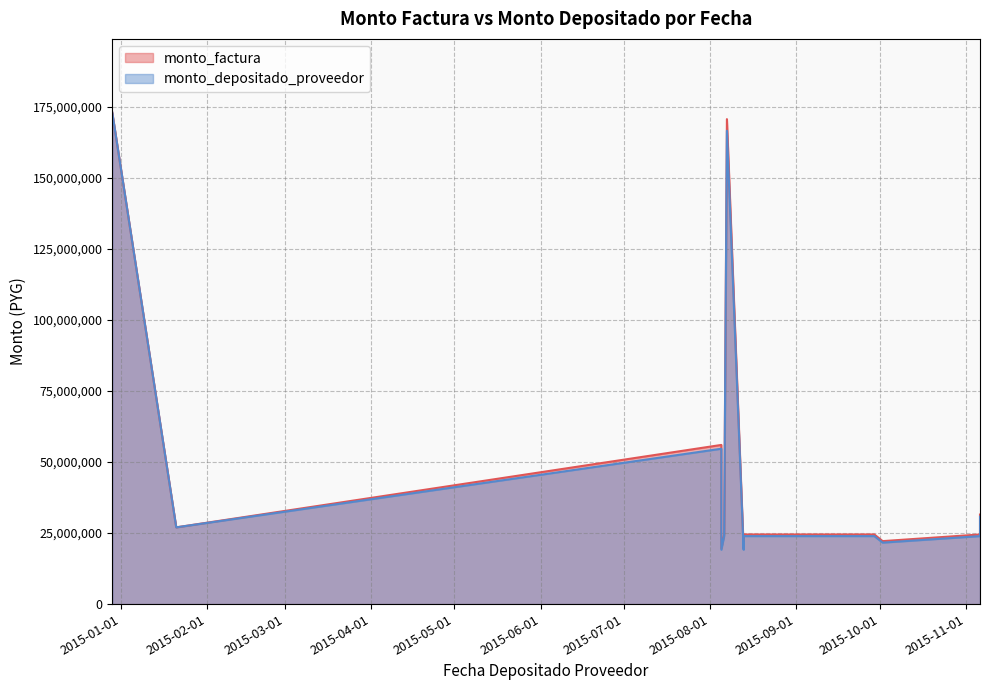

Rank the series at 2015-09-29 from lowest to highest value.

monto_depositado_proveedor, monto_factura